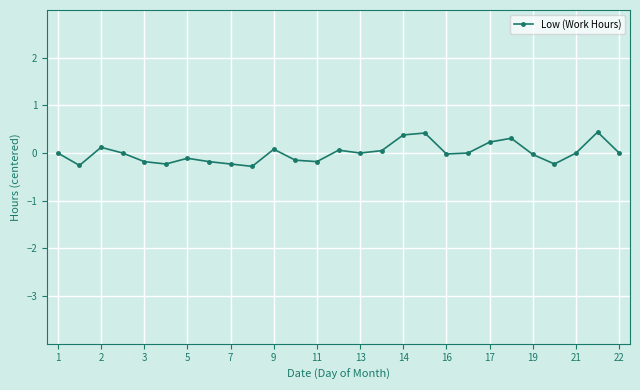

Is this an area chart (filled region under the line)?

No